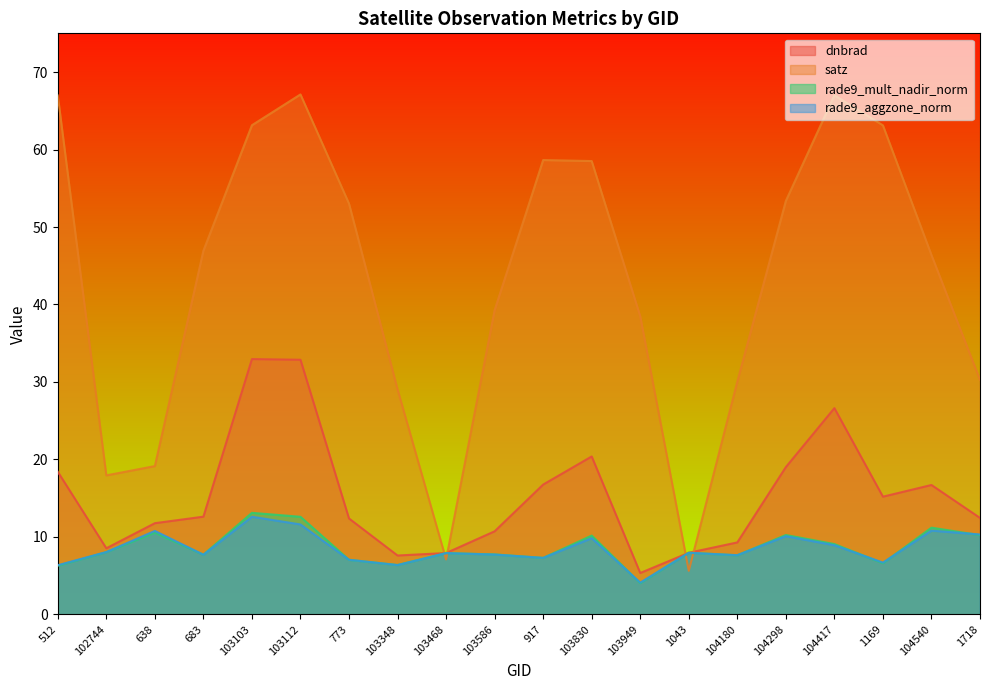

Which series changed the most between 103112 and 1169?

dnbrad